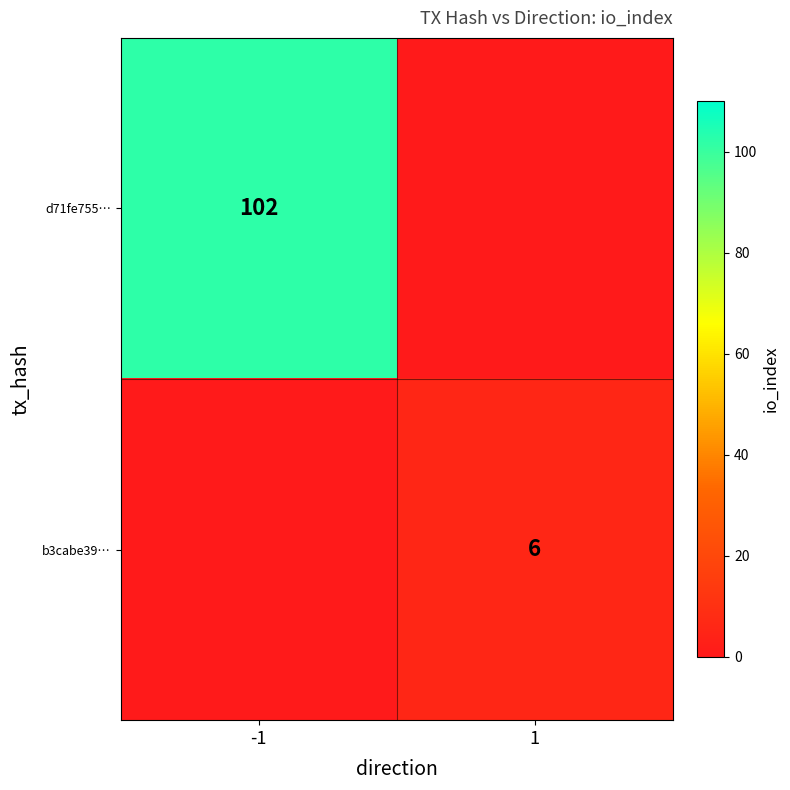

True or false: d71fe755… has a value of 165 at -1.

False